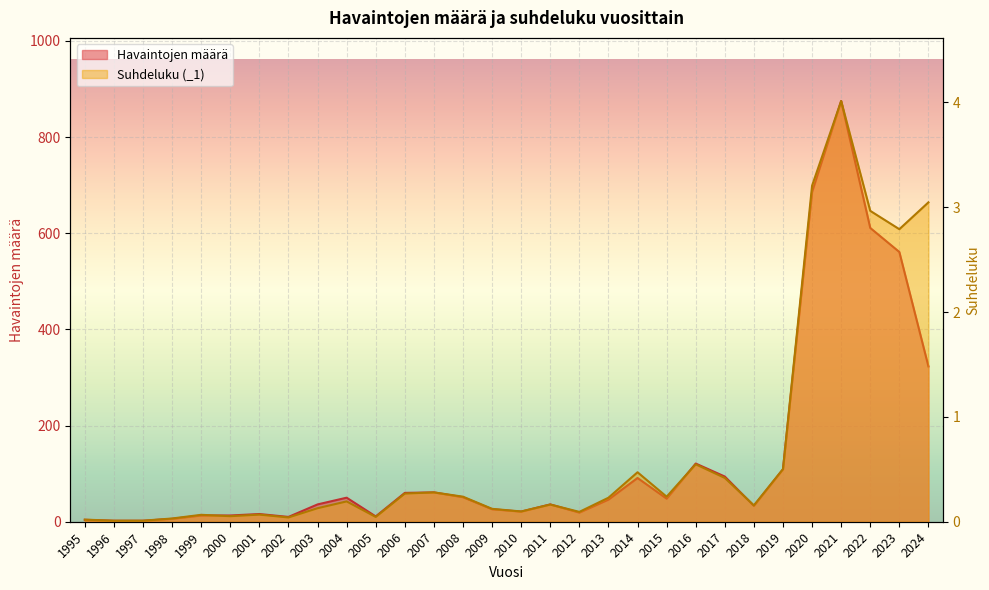

True or false: _1 and Havaintojen määrä cross at least once.

False